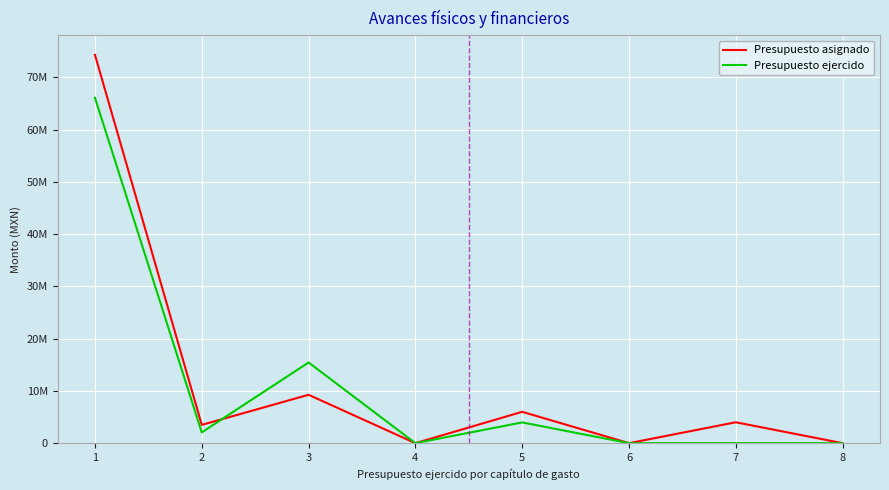

What are all the series names shown in the legend?

Presupuesto asignado, Presupuesto ejercido